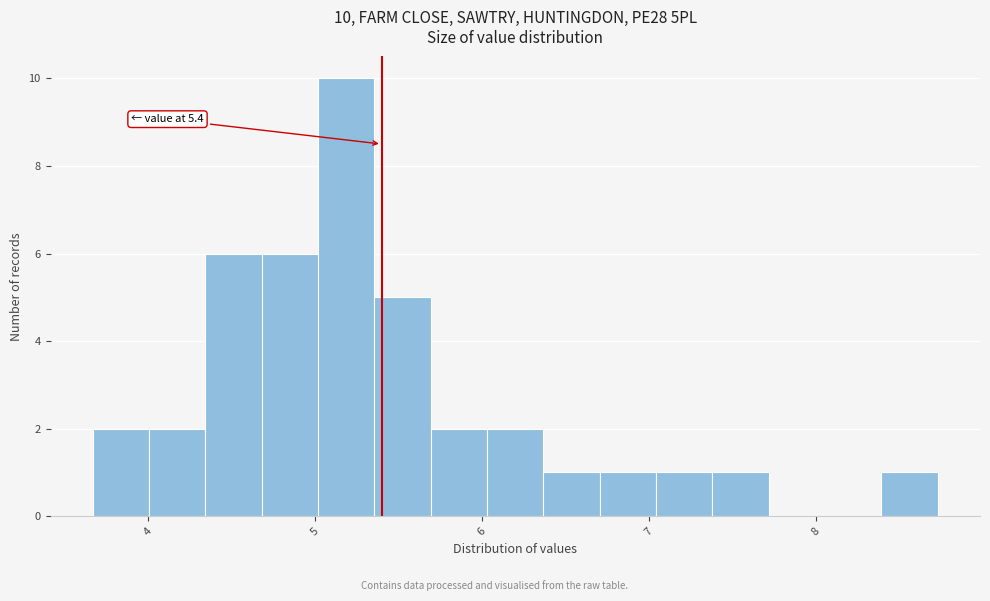

Read against the x-axis, roughly where is the centre of the tallest bar?

5.2